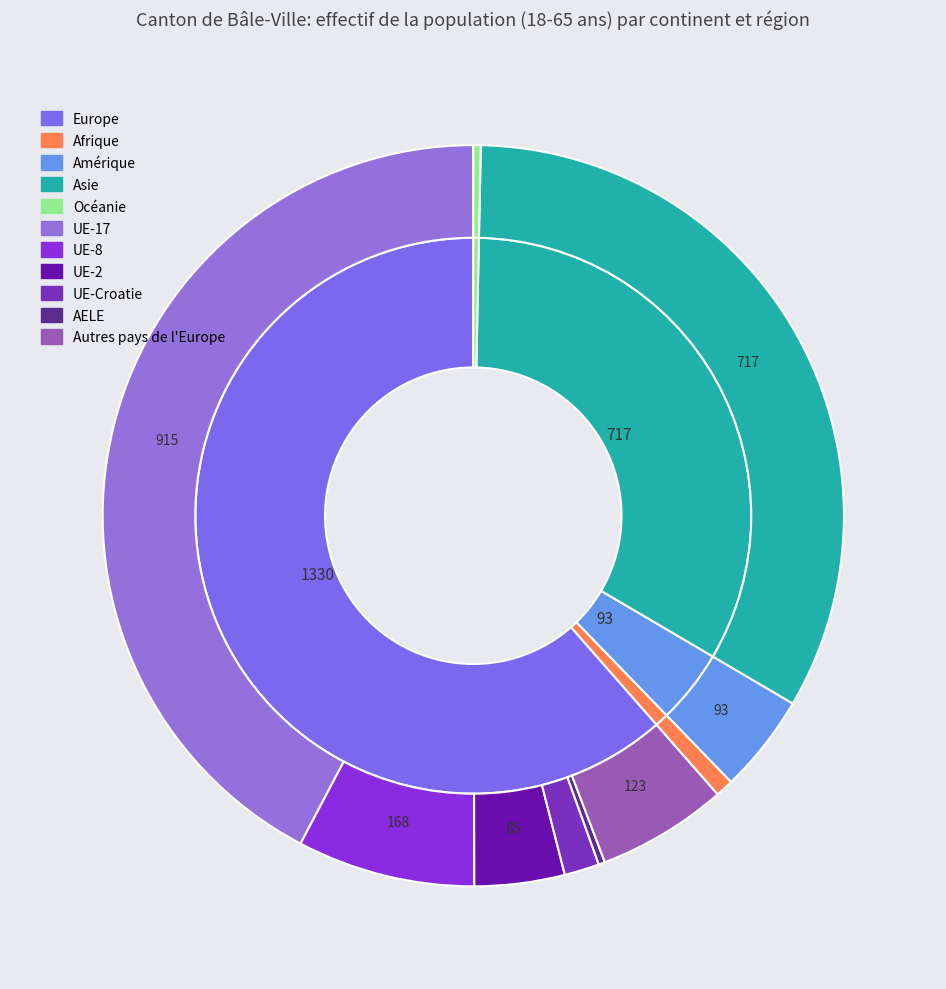

Does Asie account for over 50% of the chart?

No